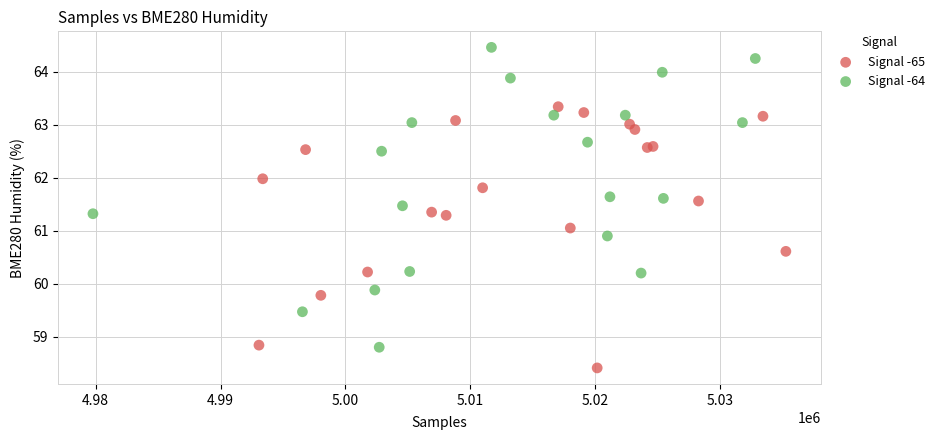

What are all the series names shown in the legend?

Signal -65, Signal -64